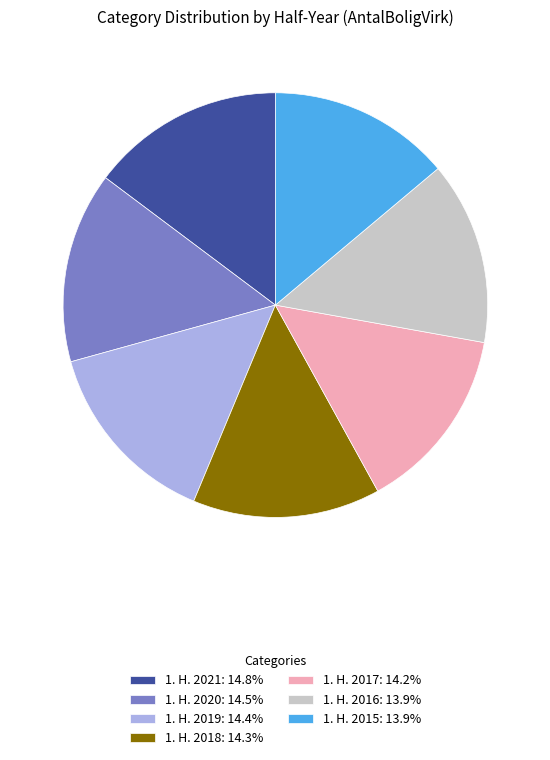

The 1. H. 2021 slice represents 15% of the pie. True or false?

True